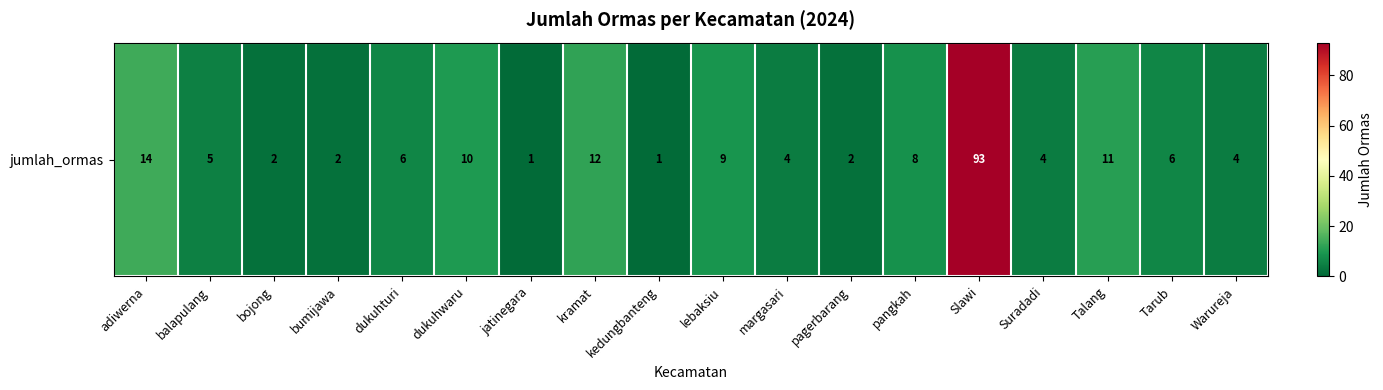

What is the minimum value shown in the chart?

1